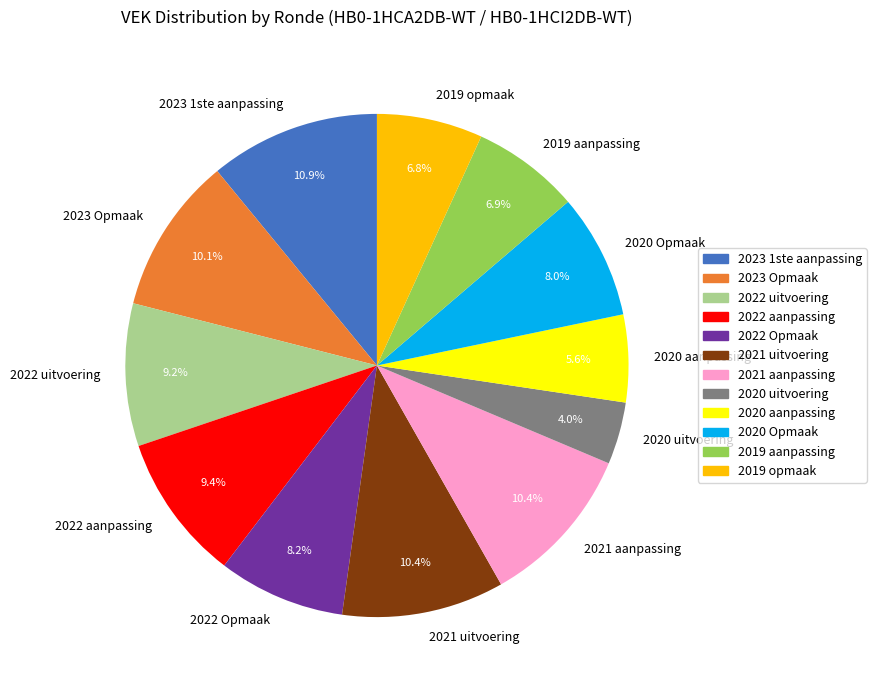

What percentage is the 2020 uitvoering slice, to the nearest percent?

4%